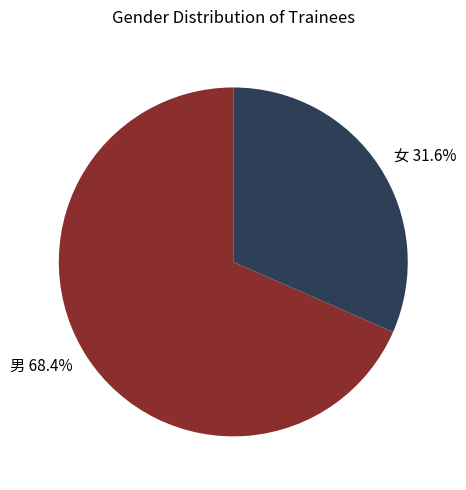

To the nearest percent, what is the average slice percentage?

50%